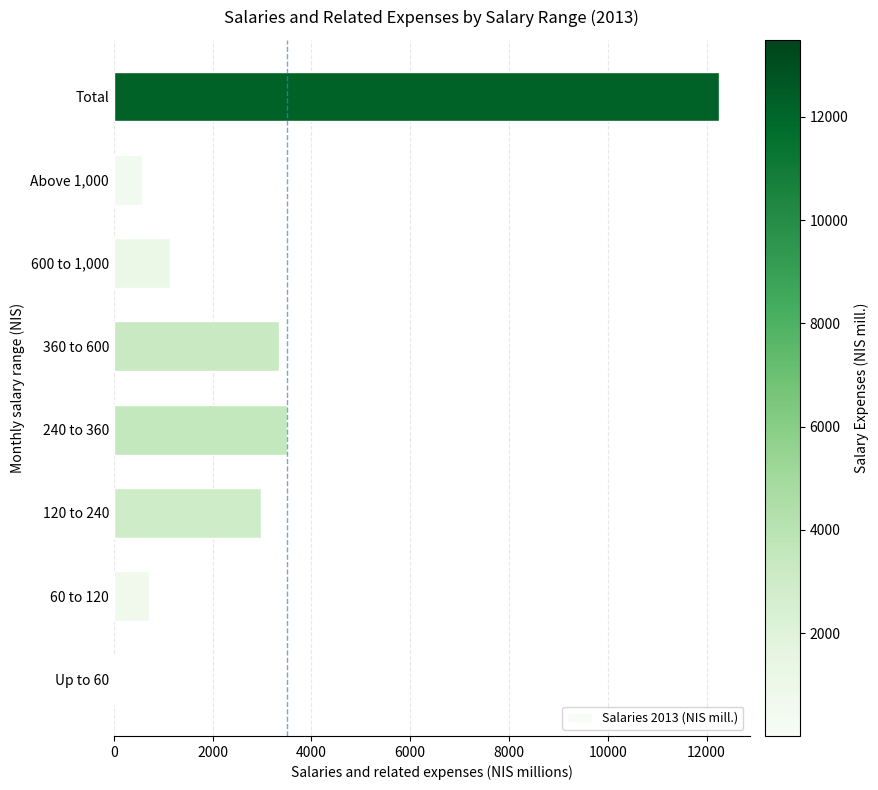

What is the sum of all values?

24524.8